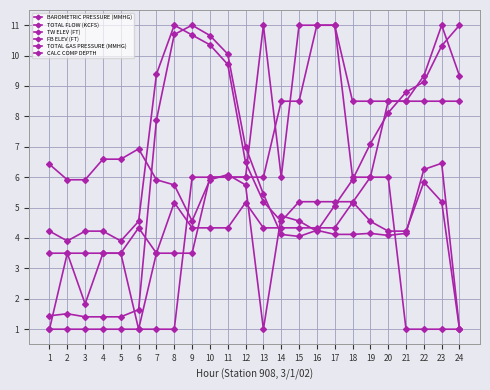

True or false: FB ELEV (FT) has a value of 9.3 at 22.

True